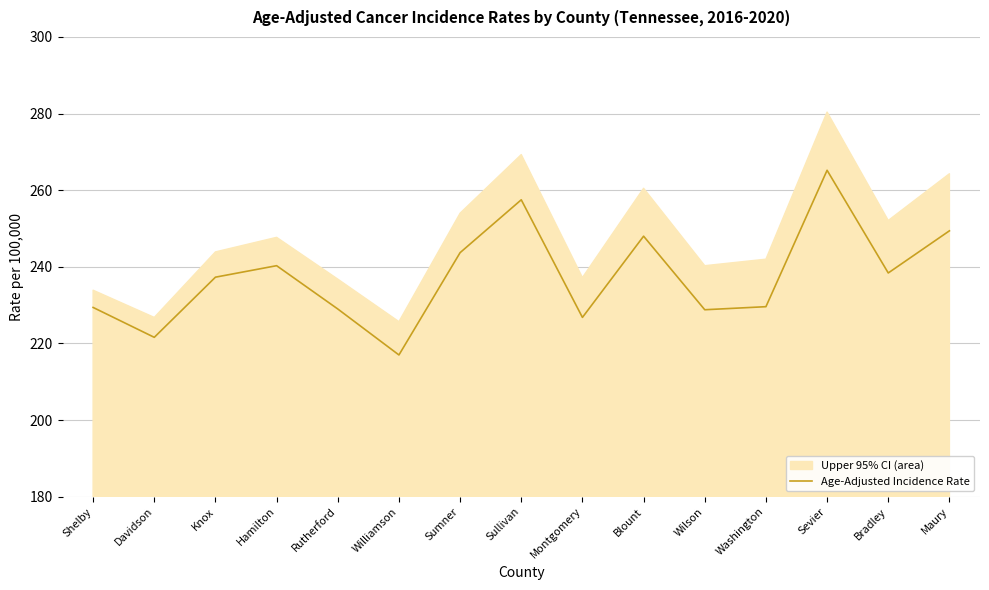

Reading left to right, what are all the values shown in this chart?

229.4	221.6	237.3	240.3	229.0	217.0	243.7	257.5	226.8	248.0	228.8	229.6	265.2	238.4	249.4